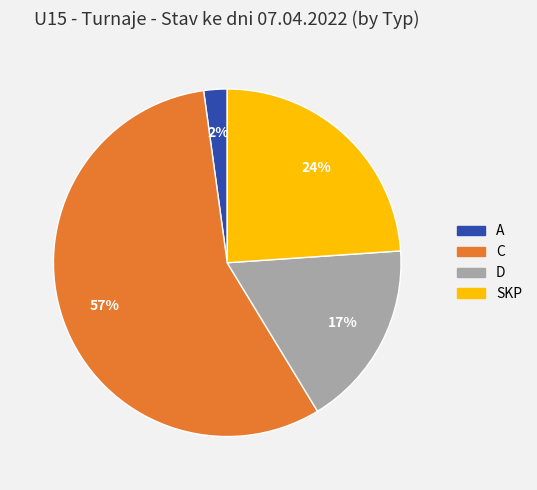

Which slice is the smallest?

A